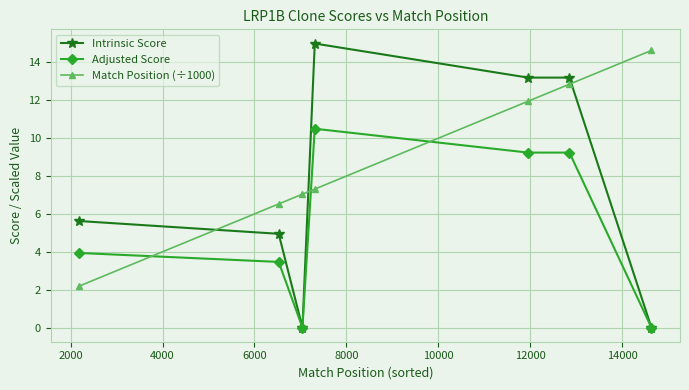

List the series in order of their overall mean, lowest first.

Adjusted Score, Intrinsic Score, Match Position (÷1000)